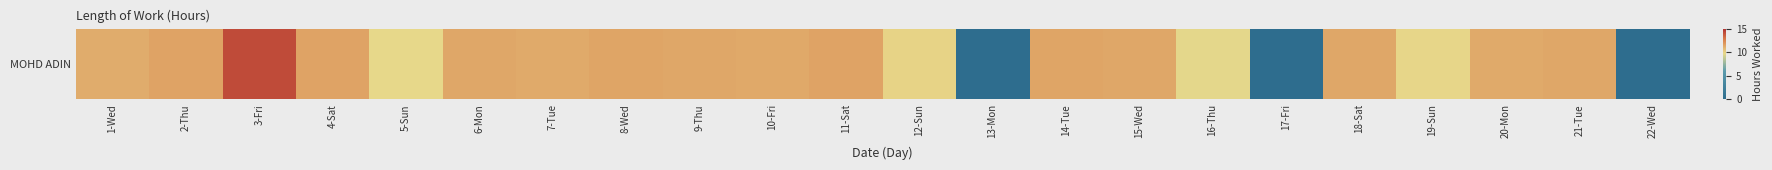

What is the difference between the maximum and second lowest values?

14.2